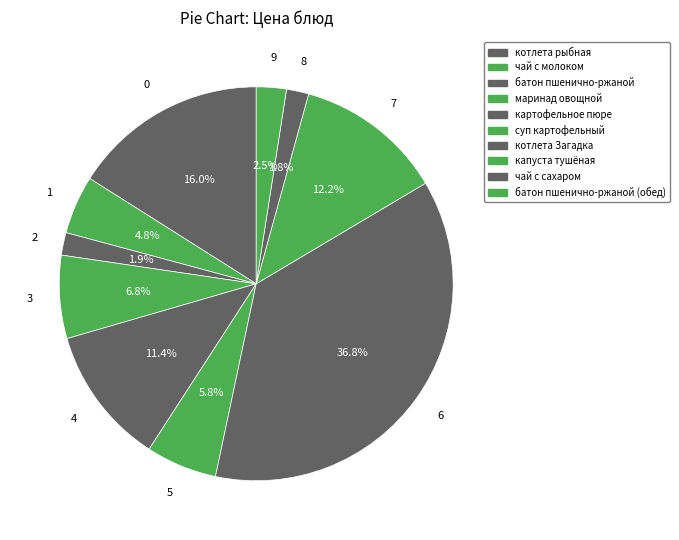

Which category has the biggest portion of the pie?

котлета Загадка